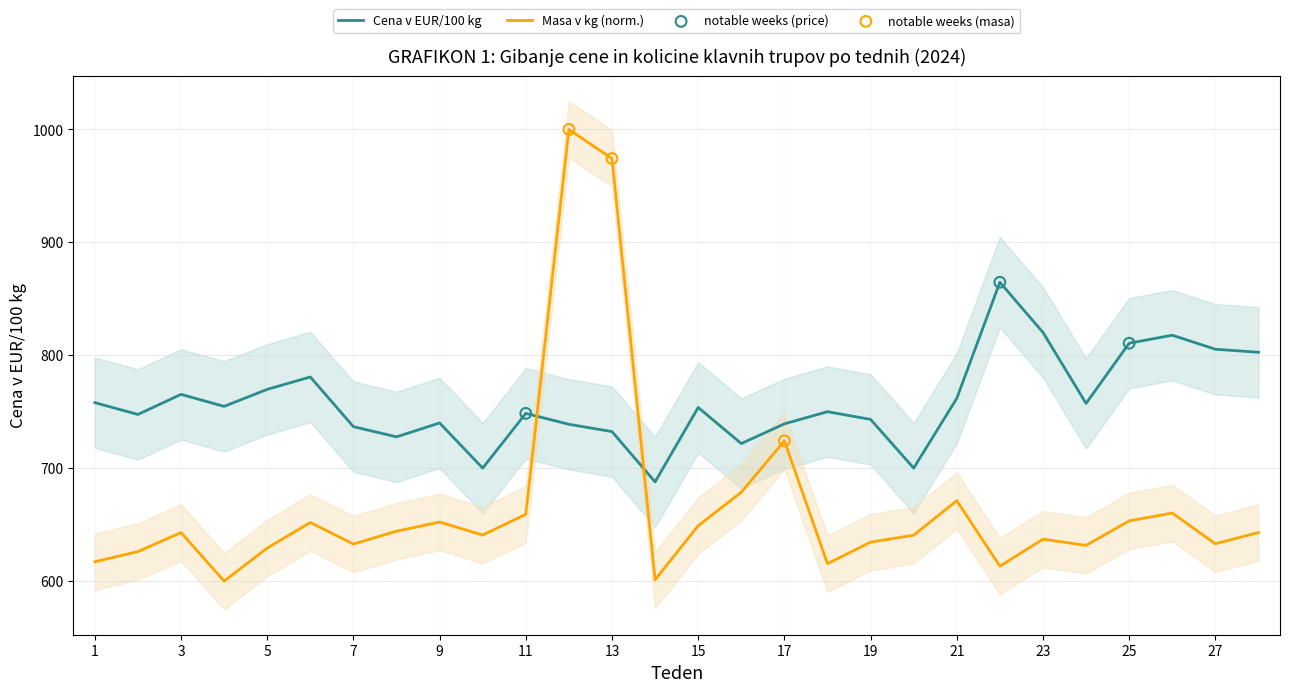

Which series contains the highest Y value?

Masa v kg